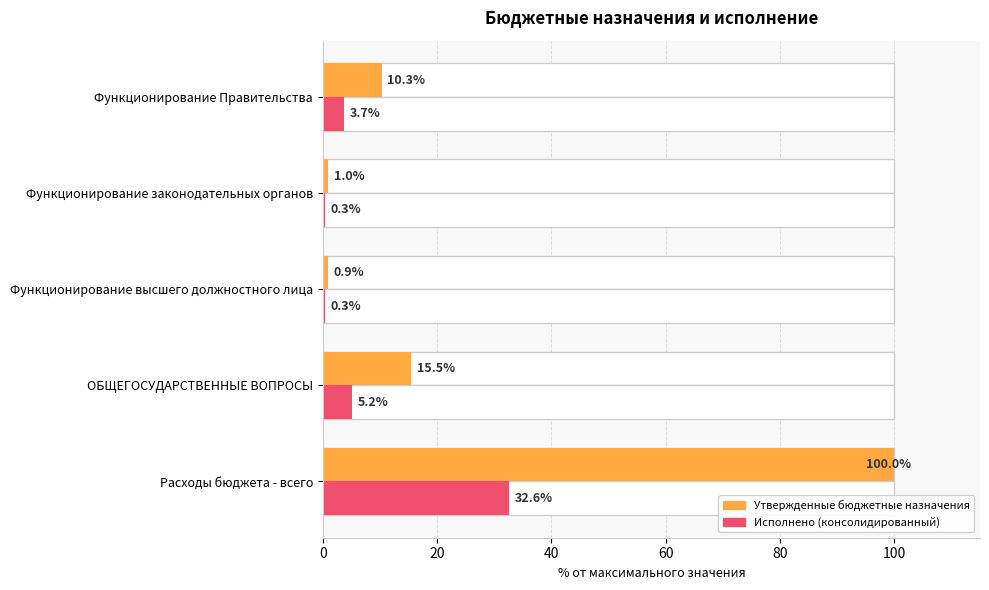

Reading left to right, what are all the values shown in this chart?

Утвержденные бюджетные назначения: 100.0	15.5	0.9	1.0	10.3
Исполнено (консолидированный): 32.6	5.2	0.3	0.3	3.7